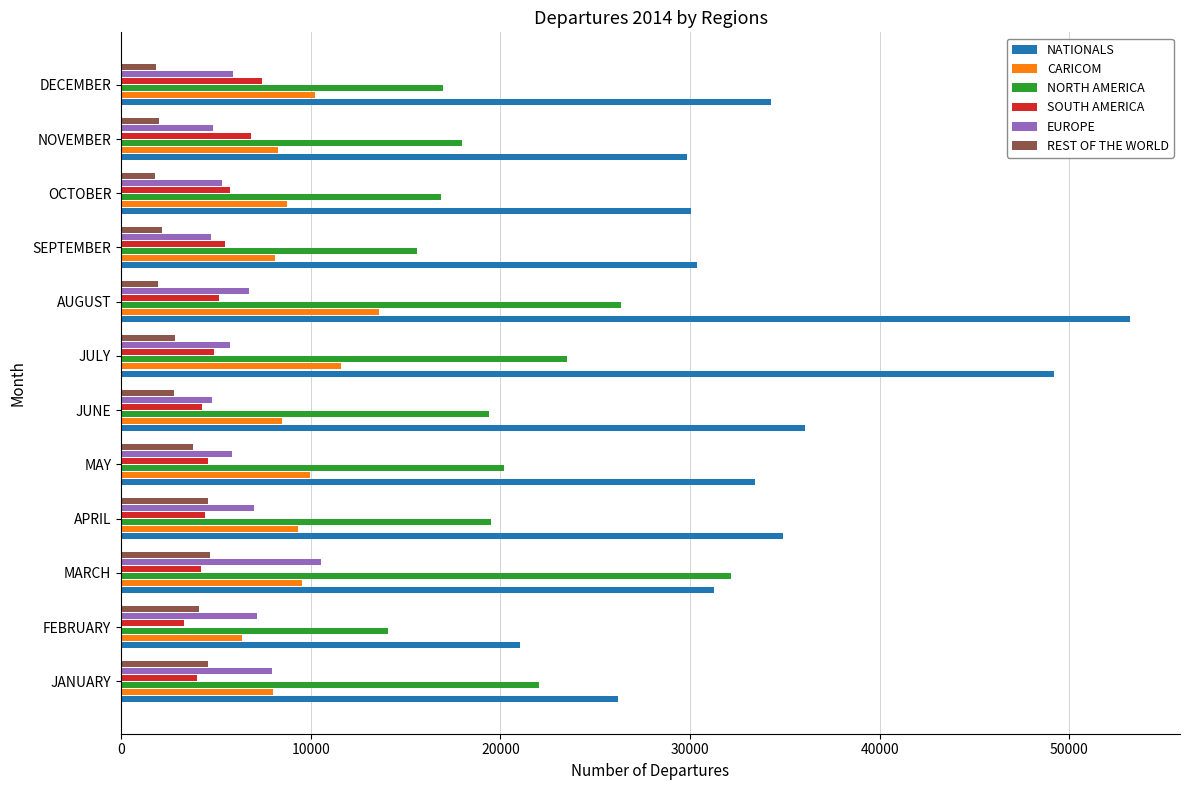

What is the sum of all NATIONALS values?

409738